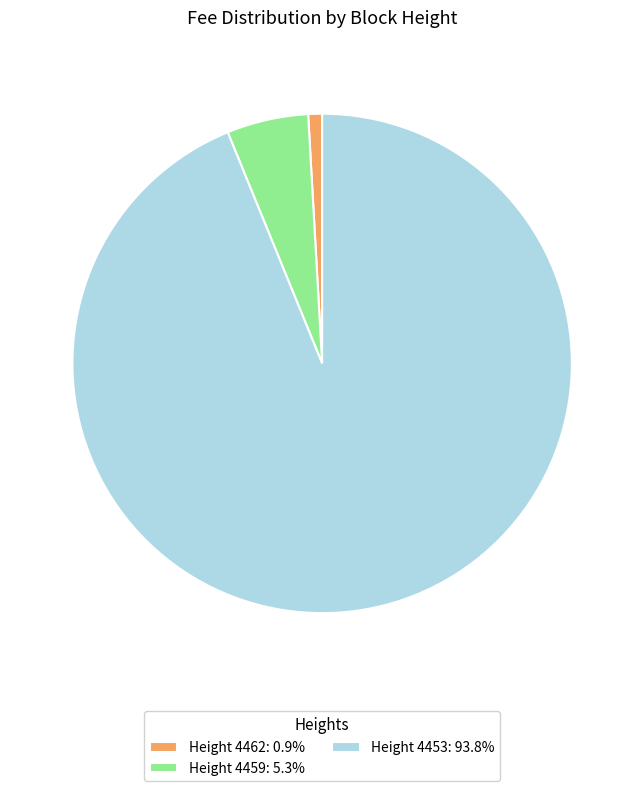

Do Height 4453: 93.8% and Height 4462: 0.9% together represent more than half of the pie?

Yes